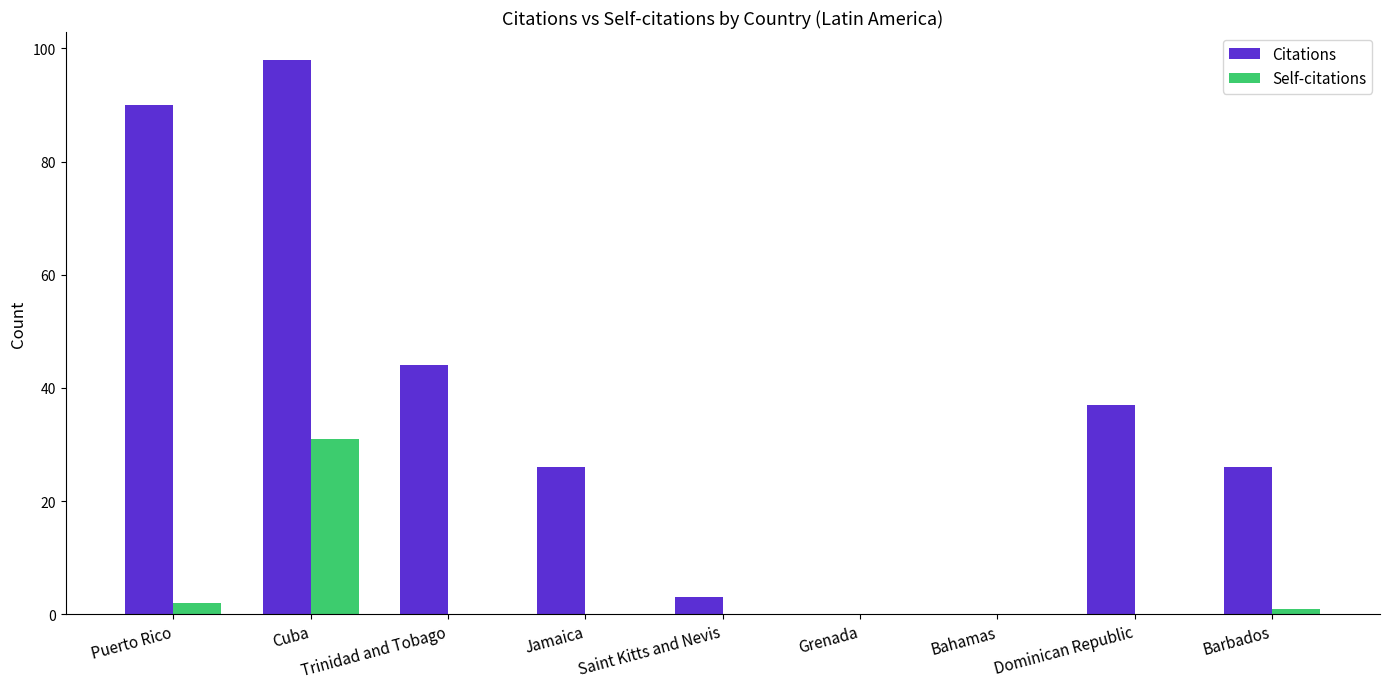

What is the maximum value for Citations?

98